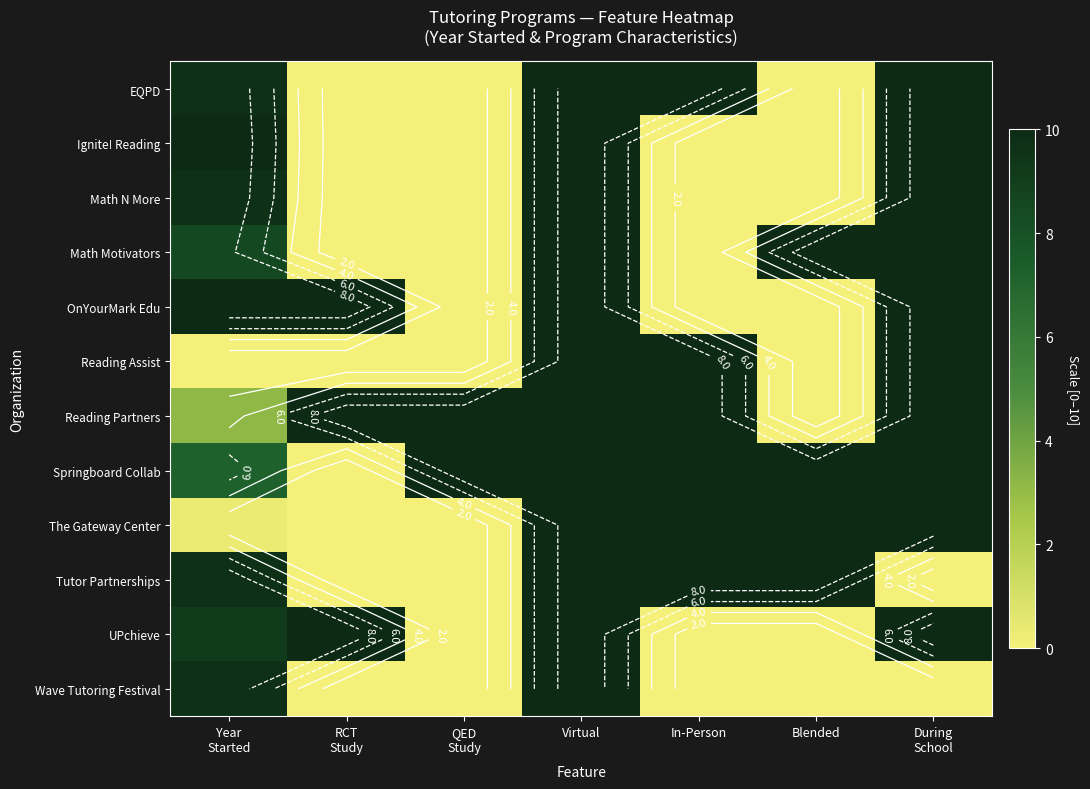

What is the sum of the Reading Partners values at QED Study and During School?

20.0